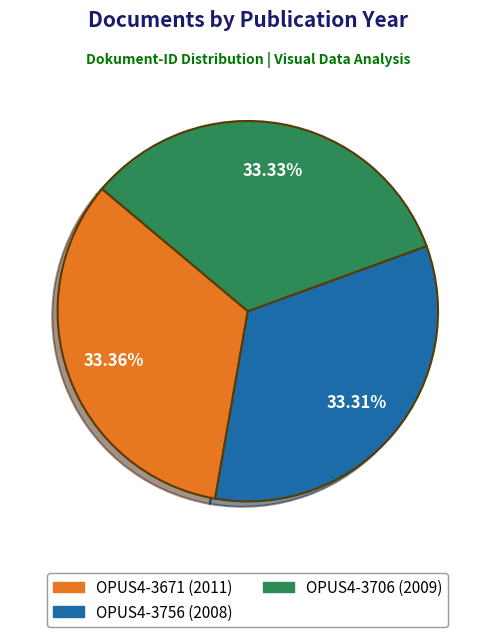

Combined, do OPUS4-3671 (2011) and OPUS4-3706 (2009) account for over 50%?

Yes